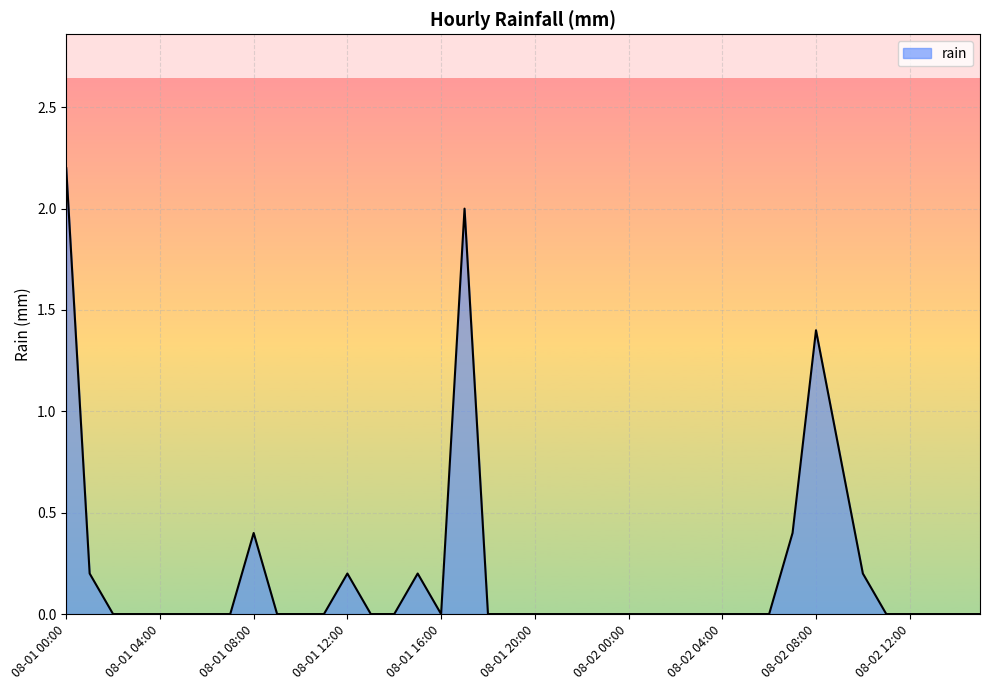

What is the maximum value shown in the chart?

2.2